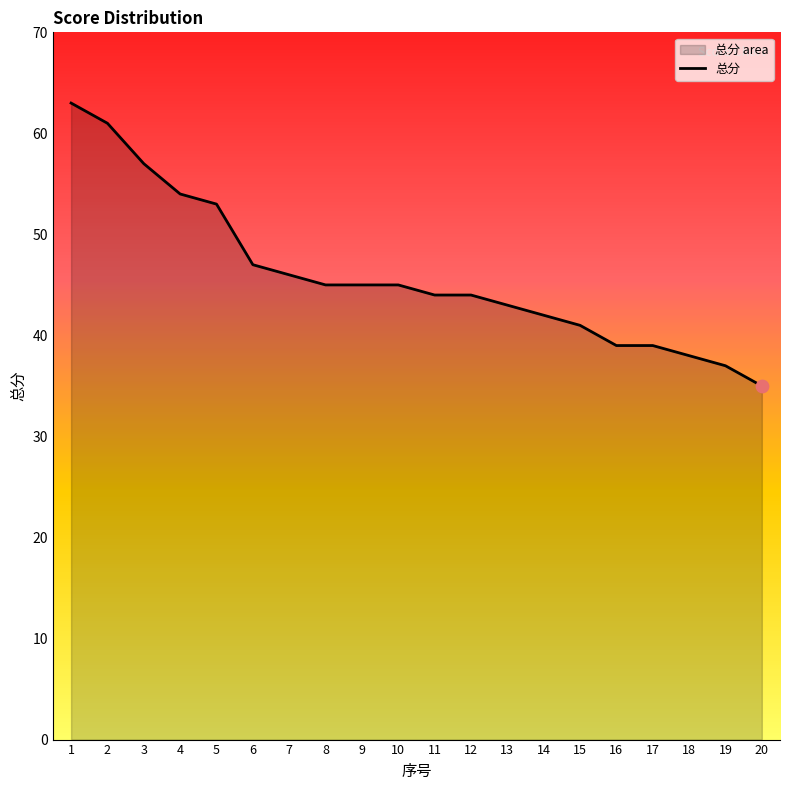

Which has a higher value, 1 or 19?

1